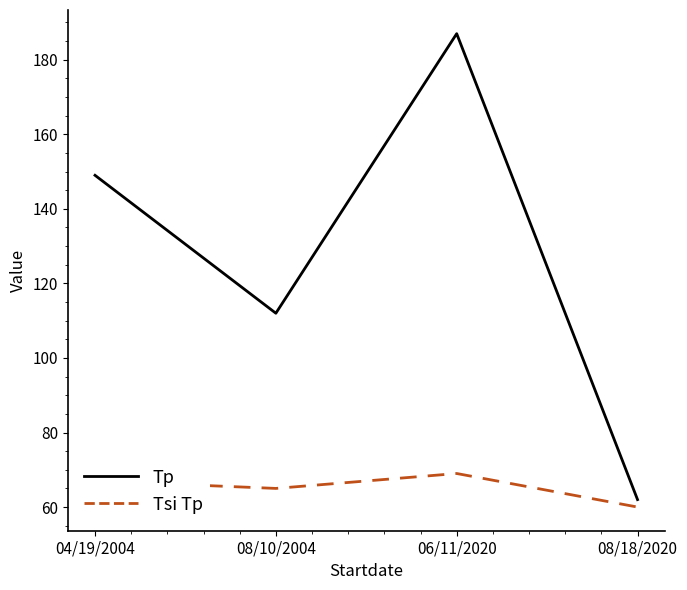

At which category does the chart reach its peak across all series?

06/11/2020